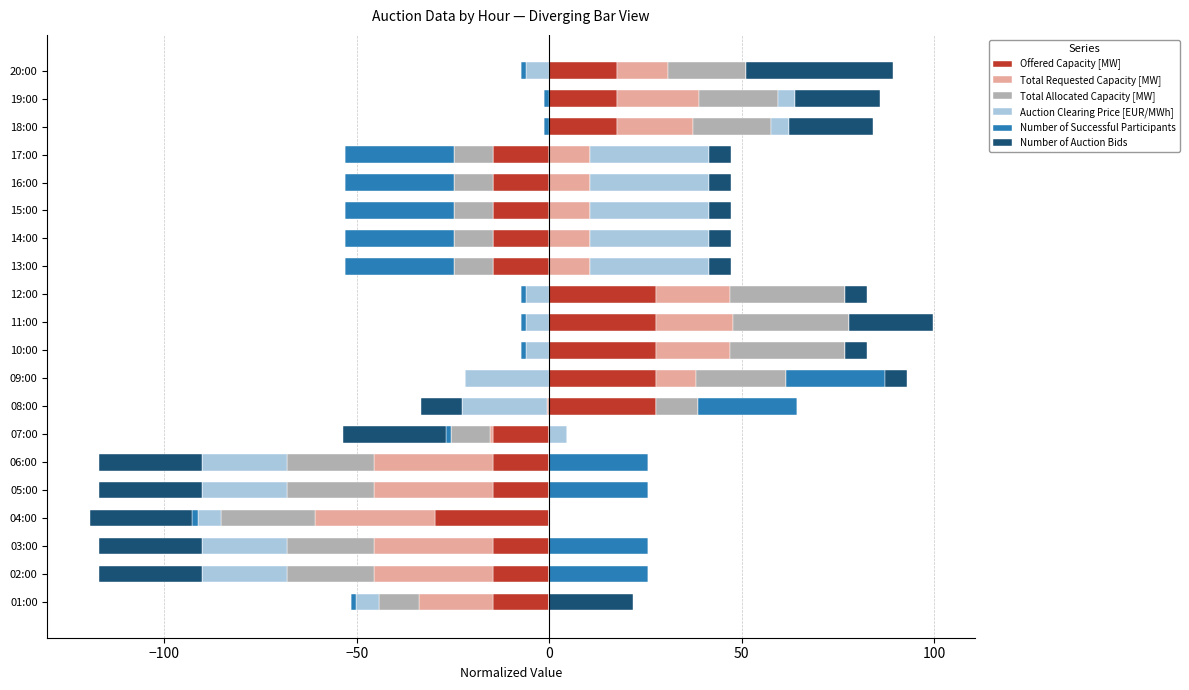

How many categories are shown in the chart?

20